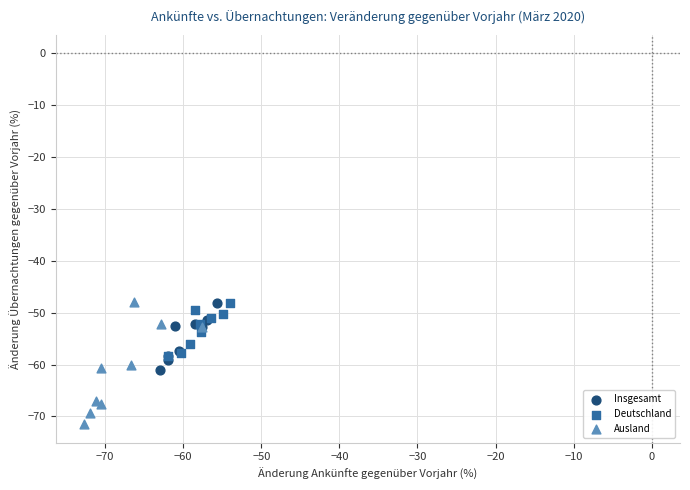

Which series reaches the minimum Y coordinate?

Ausland